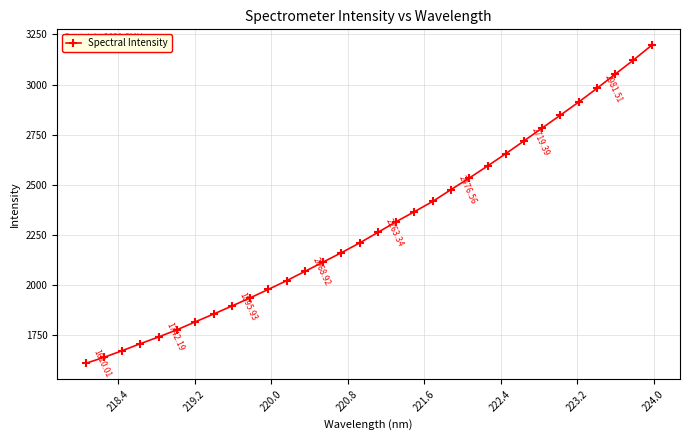

What is the difference between the maximum and minimum values?

1586.3